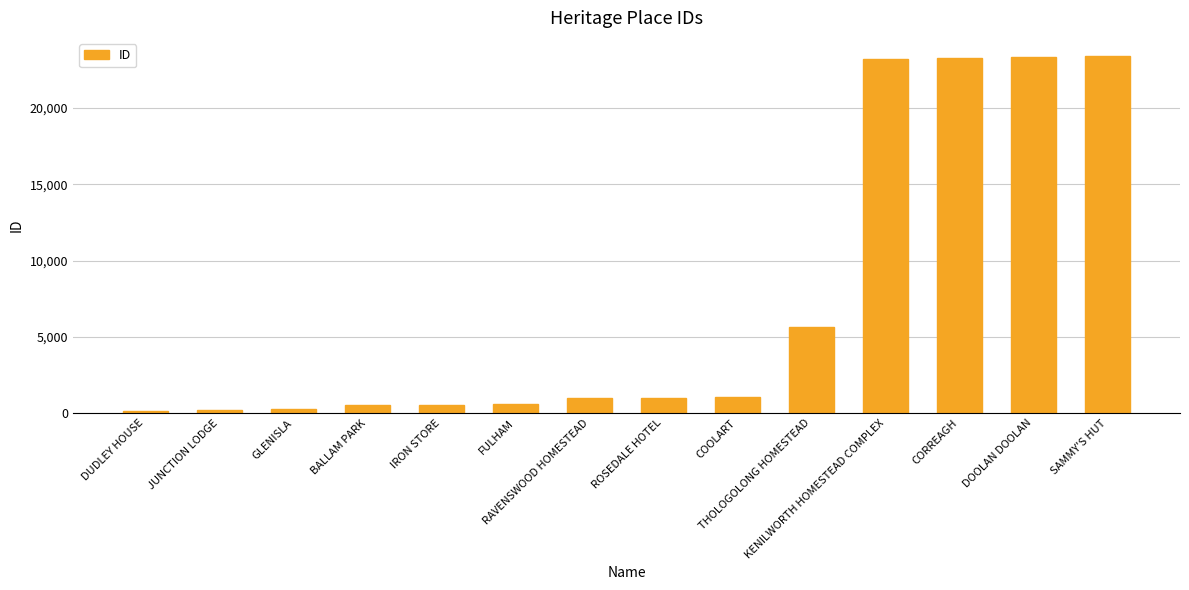

What is the difference between the maximum and minimum values?

23281